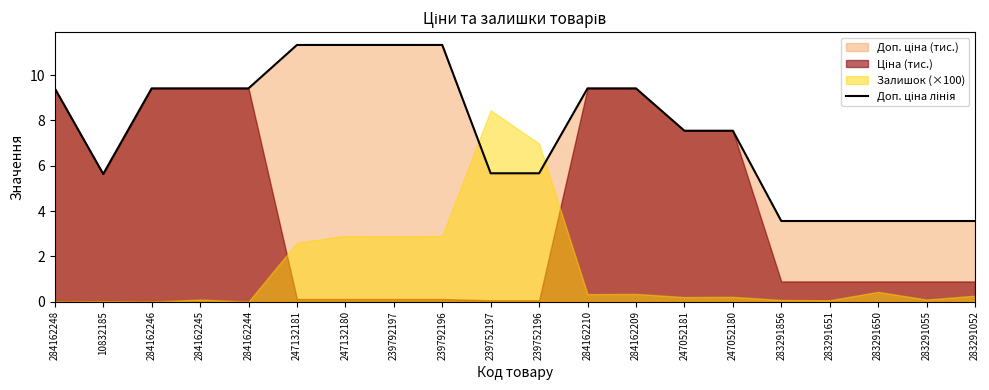

Reading right to left, list all the values displayed in this chart.

3.6	3.6	3.6	3.6	3.6	7.5	7.5	9.4	9.4	5.7	5.7	11.3	11.3	11.3	11.3	9.4	9.4	9.4	5.6	9.4